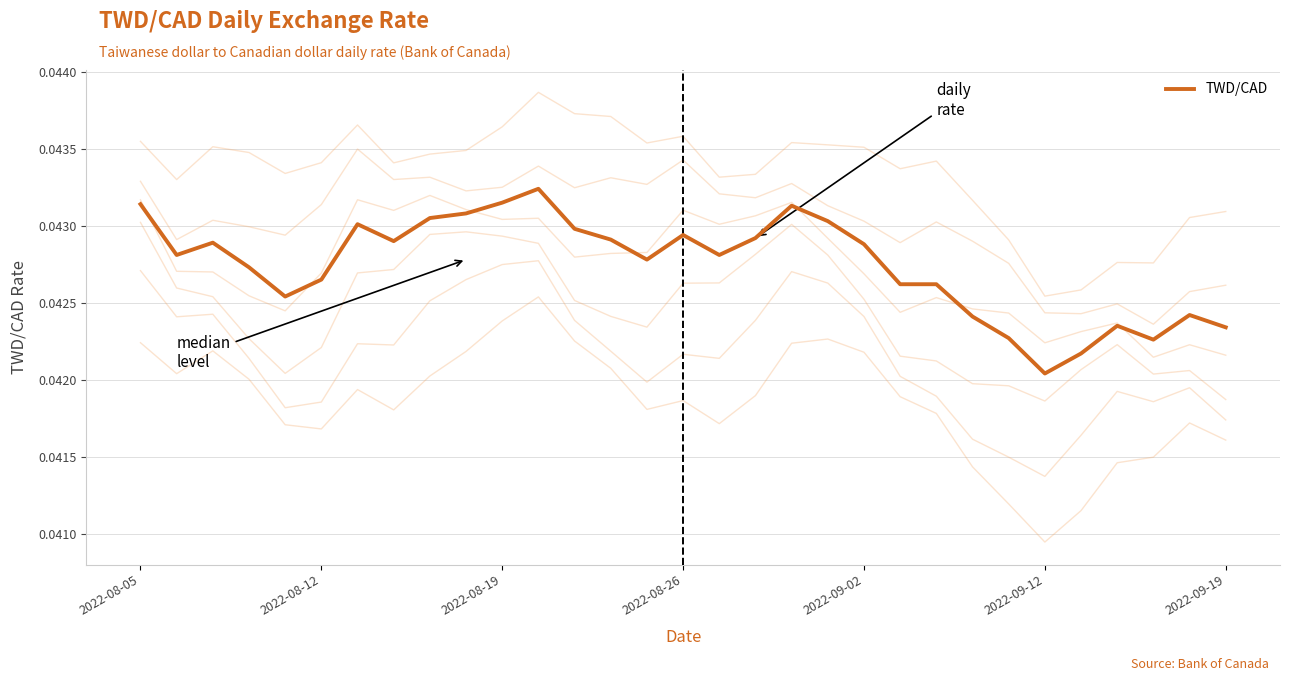

The TWD/CAD series shows 0.1 at 2022-09-02. True or false?

False